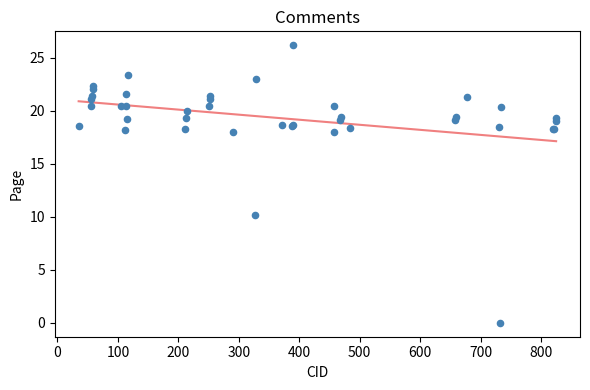

What Y value in the scatter plot is closest to 13?

10.2